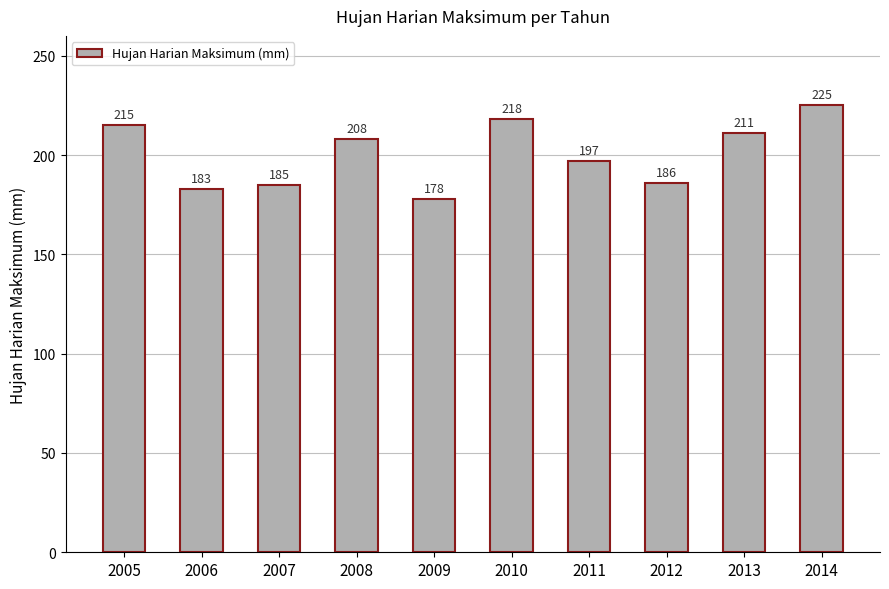

What is the sum of all values?

2006